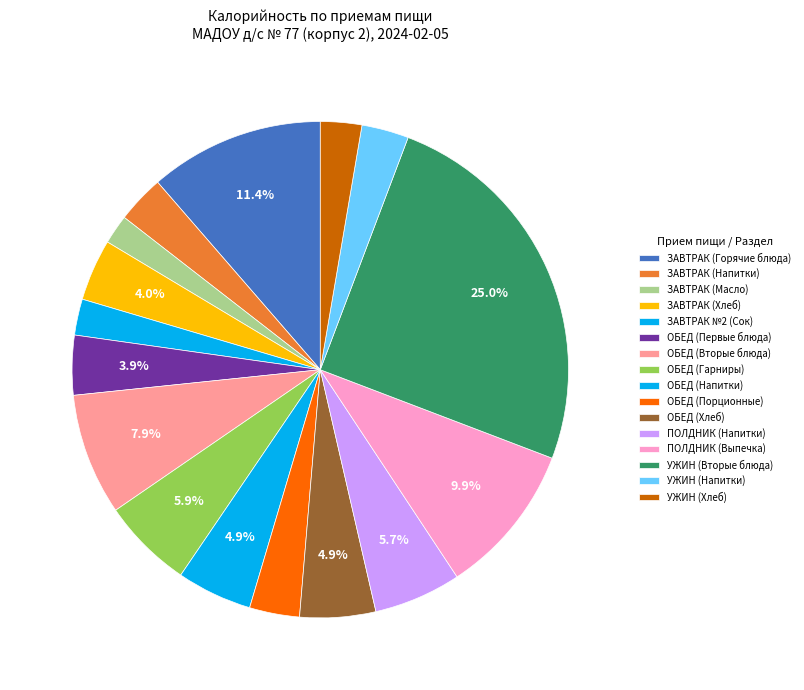

How many segments does this pie chart have?

16